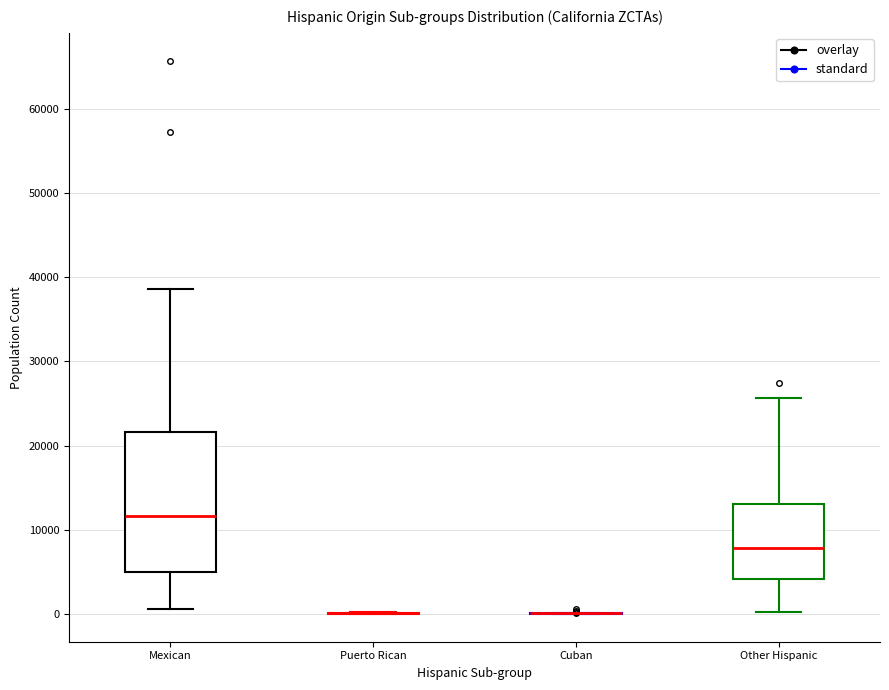

Reading left to right, transcribe this box plot: for each box, give where its median line is, the range the box spans, and where its two whiskers end, as read against the y-axis. The values are not printed on the chart, so give them approximately, as read against the axis.

Mexican: median 12000, box 5000 to 22000, whiskers 1000 to 39000
Puerto Rican: box collapsed to a line at 0, whiskers 0 to 0
Cuban: box collapsed to a line at 0, whiskers 0 to 0
Other Hispanic: median 8000, box 4000 to 13000, whiskers 0 to 26000